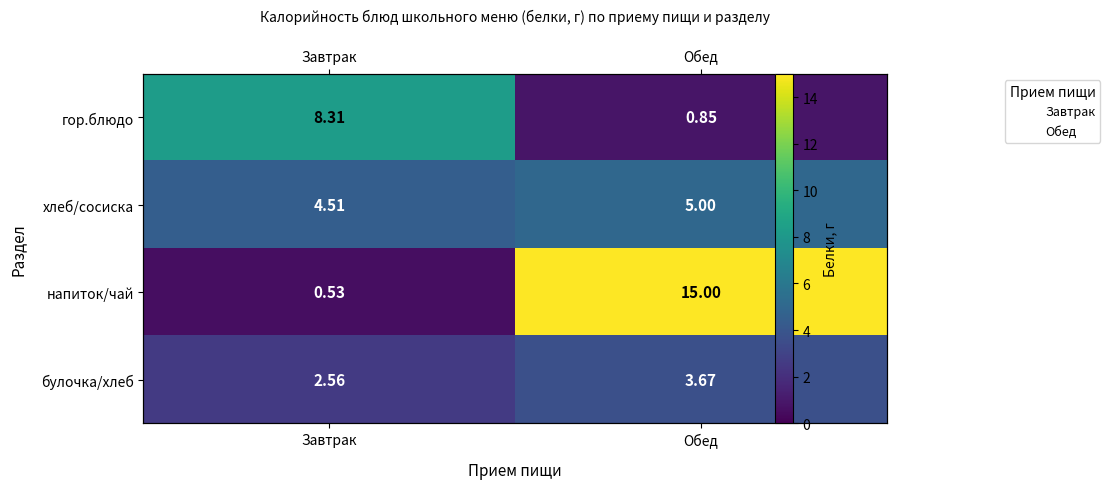

At which label does булочка/хлеб reach its peak?

Обед